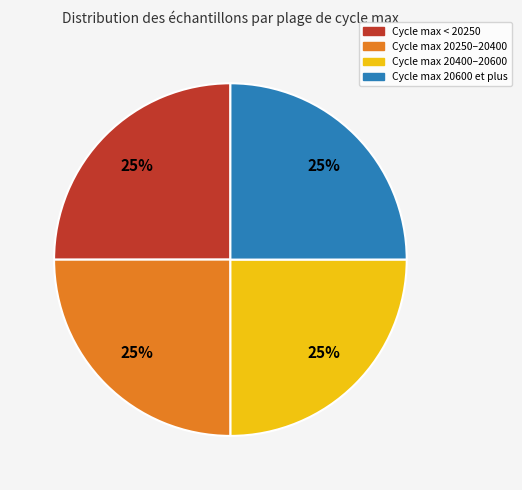

To the nearest percent, what is the average slice percentage?

25%